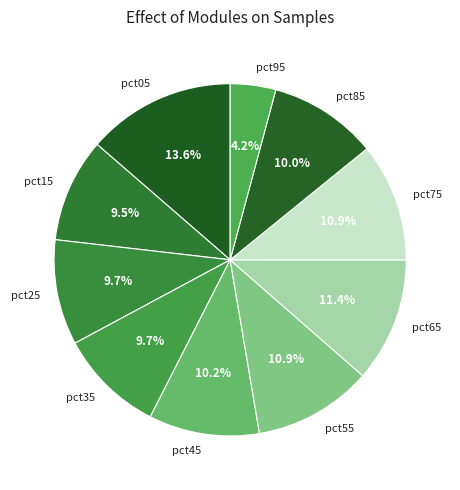

What portion of the pie excludes pct55?

89.1%